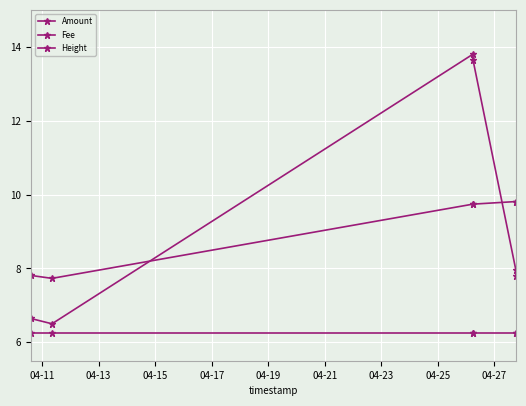

True or false: Fee and Amount intersect in this chart.

False